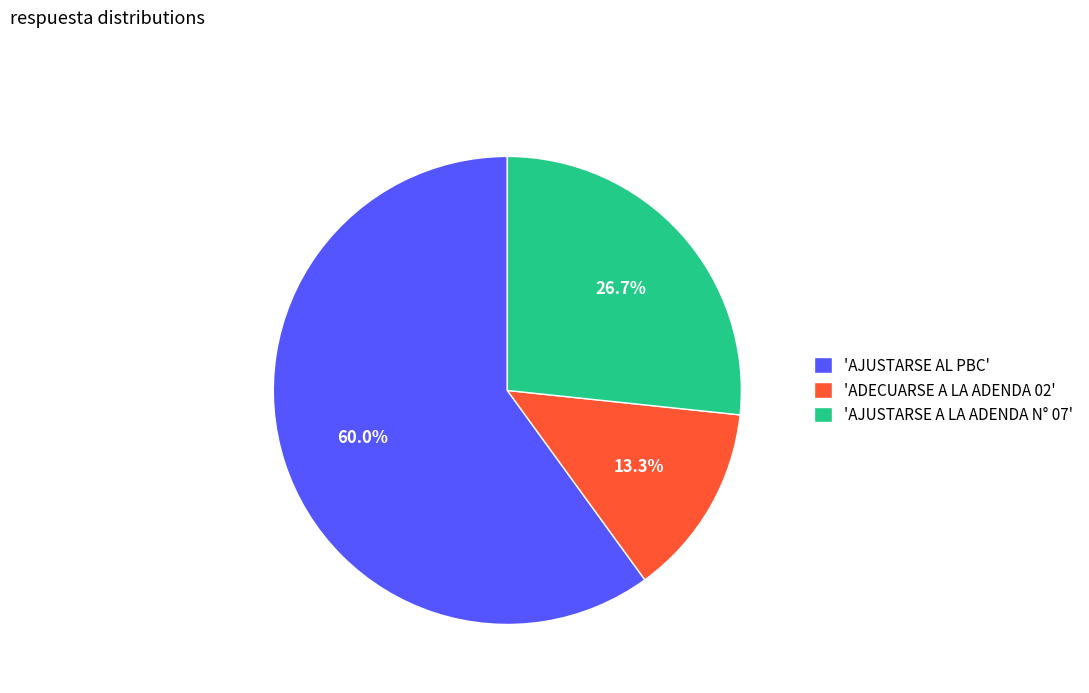

To the nearest percent, what is the difference between the largest and smallest slice percentages?

47%